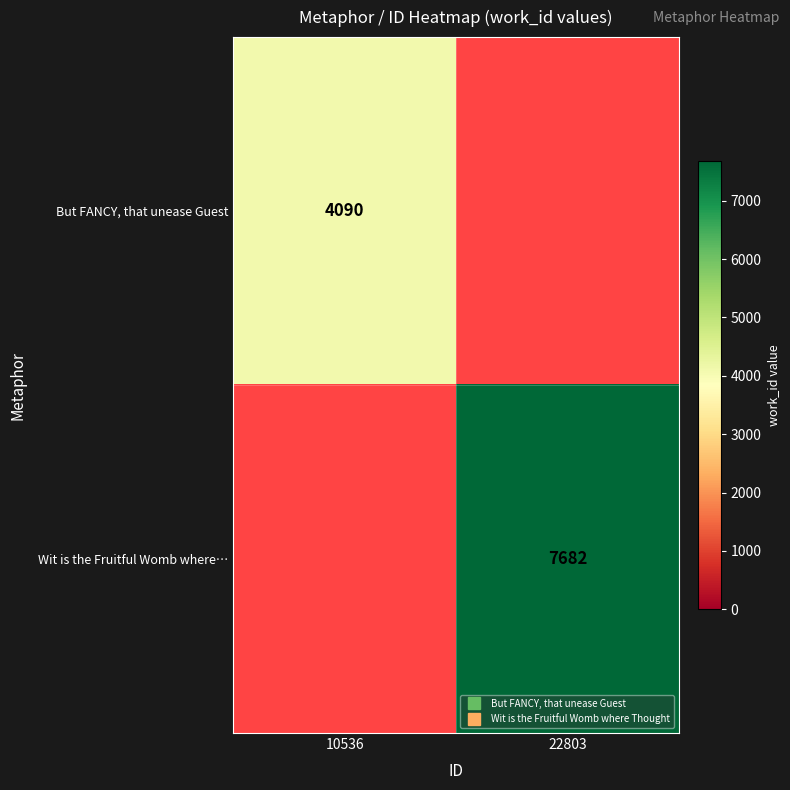

Which category has the highest value across all series?

22803